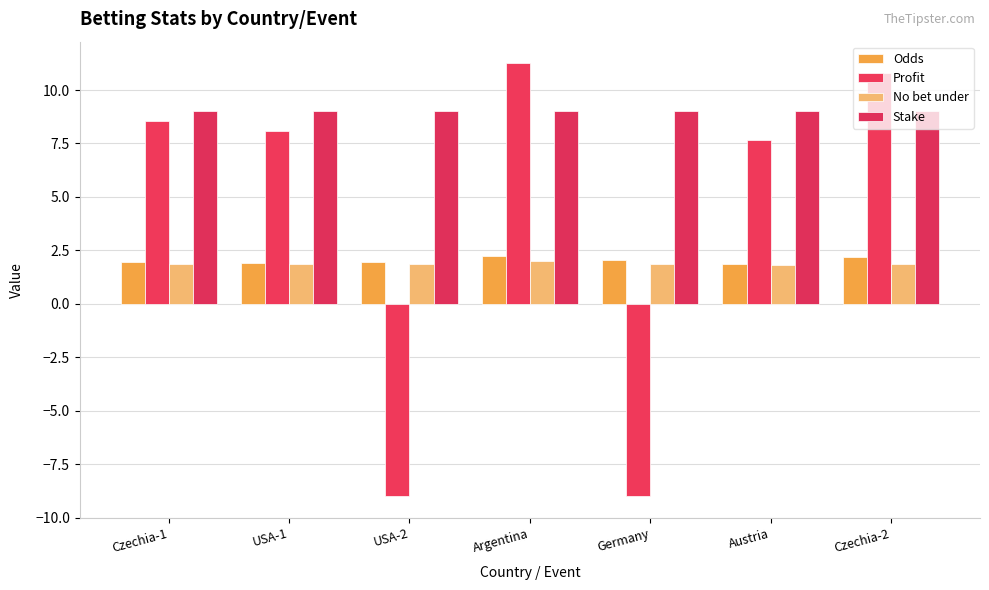

What is the smallest value displayed?

-9.0